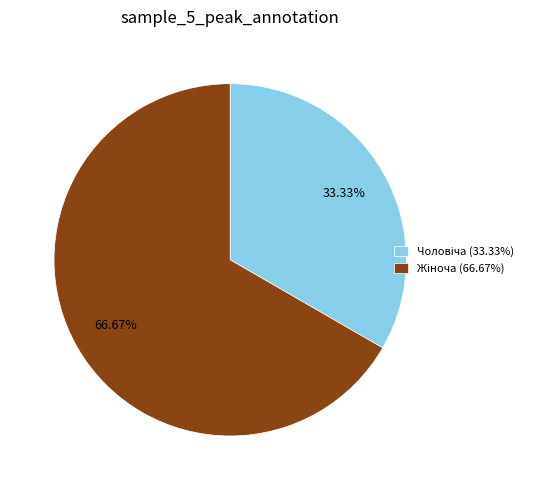

Does any single category account for the majority?

Yes